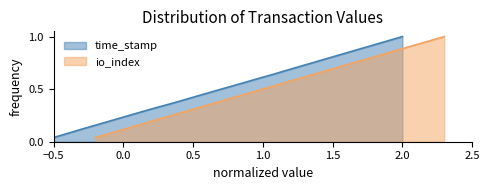

What is the average value?

0.5